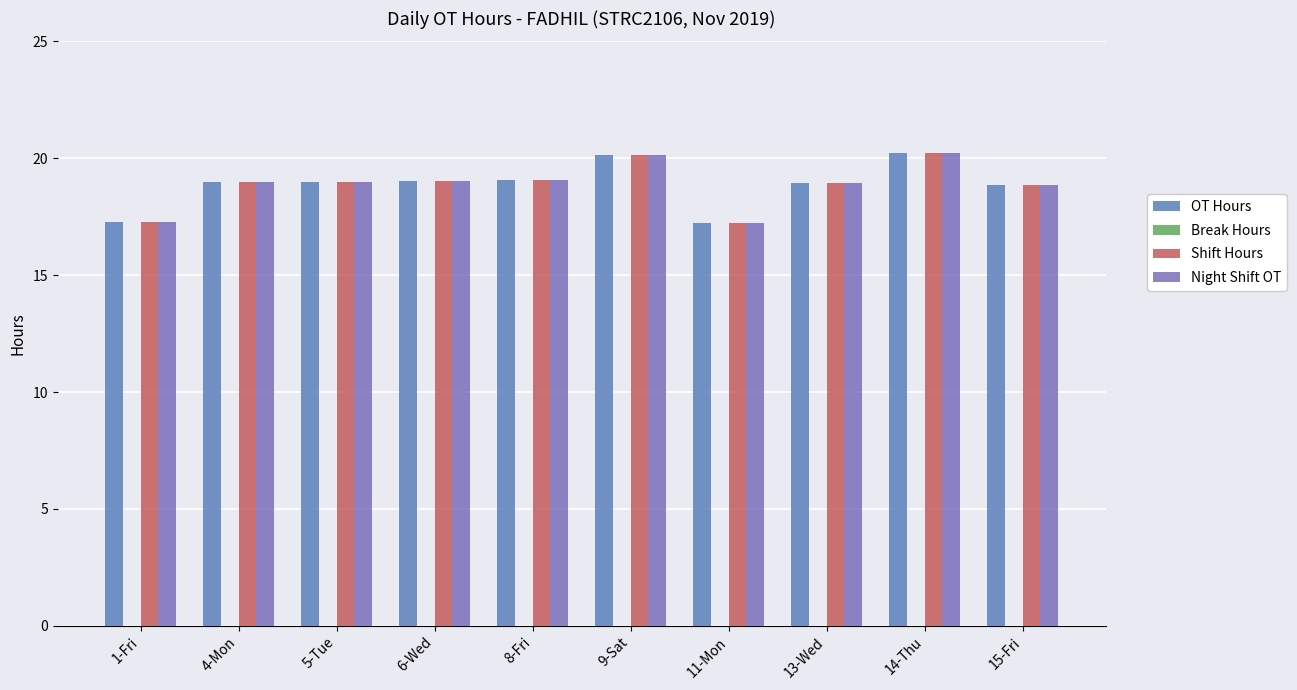

Is the value of OT Hours at 5-Tue greater than the value of Shift Hours at 14-Thu?

No